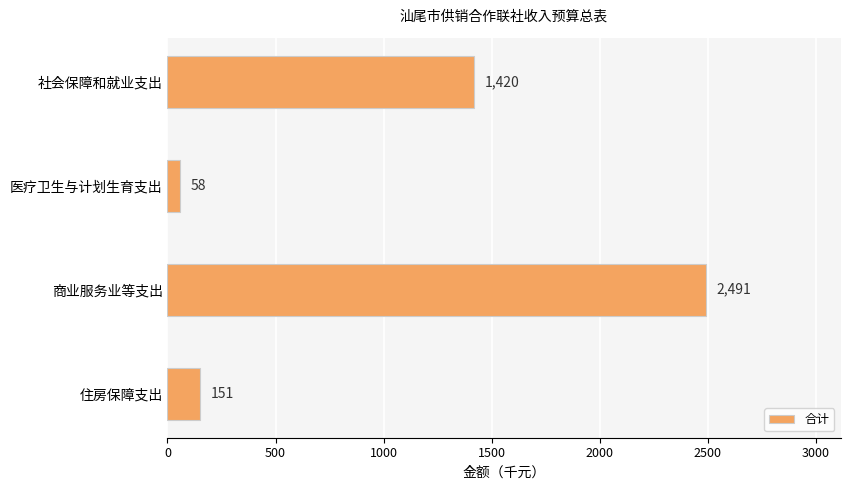

The chart shows a value of 2547 at 社会保障和就业支出. True or false?

False